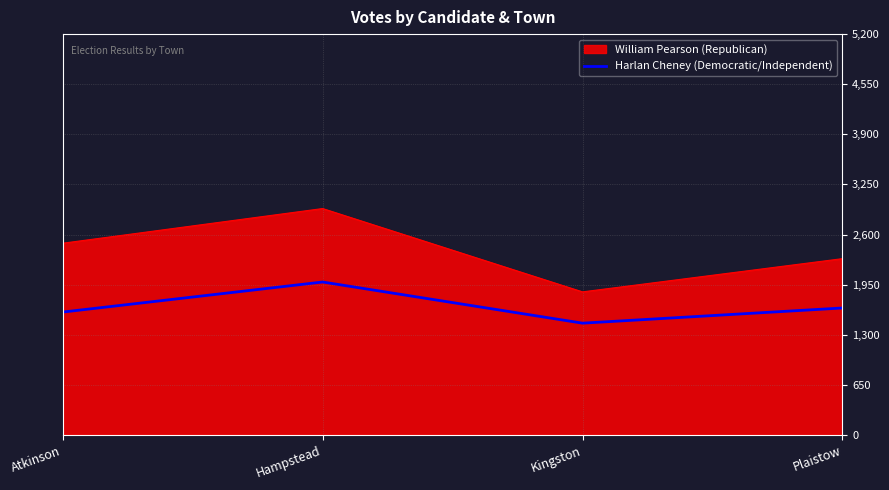

At Hampstead, list the series in order from smallest to largest.

Harlan Cheney (Democratic/Independent), William Pearson (Republican)